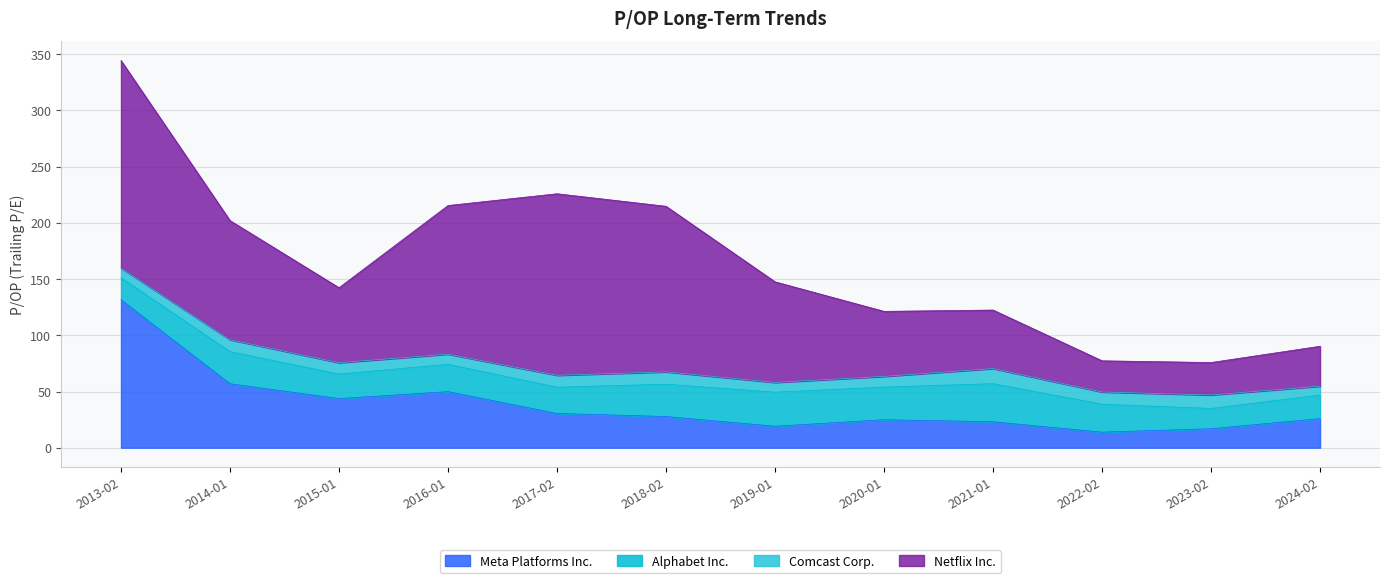

The value of Meta Platforms Inc. at 2024-02-02 is 25.9. True or false?

True